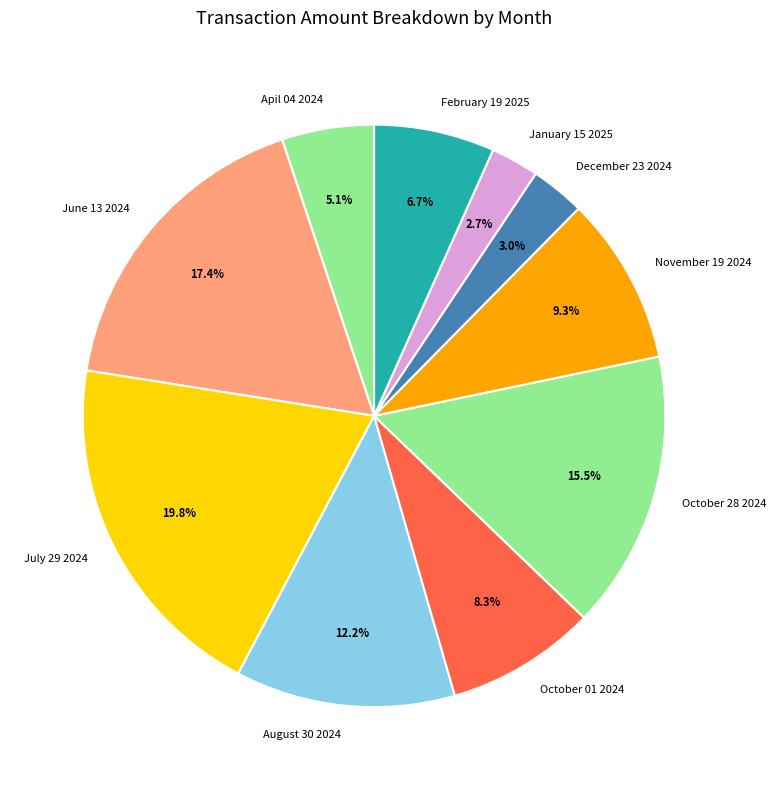

To the nearest percent, what is the difference between the largest and smallest slice percentages?

17%